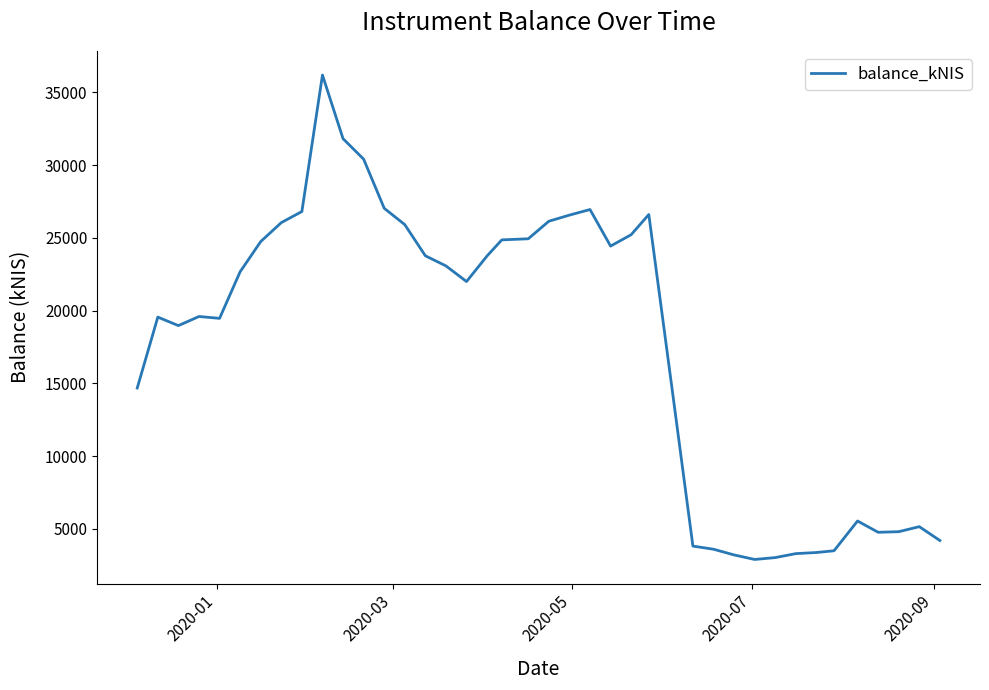

What is the difference between the maximum and minimum values?

33279.4